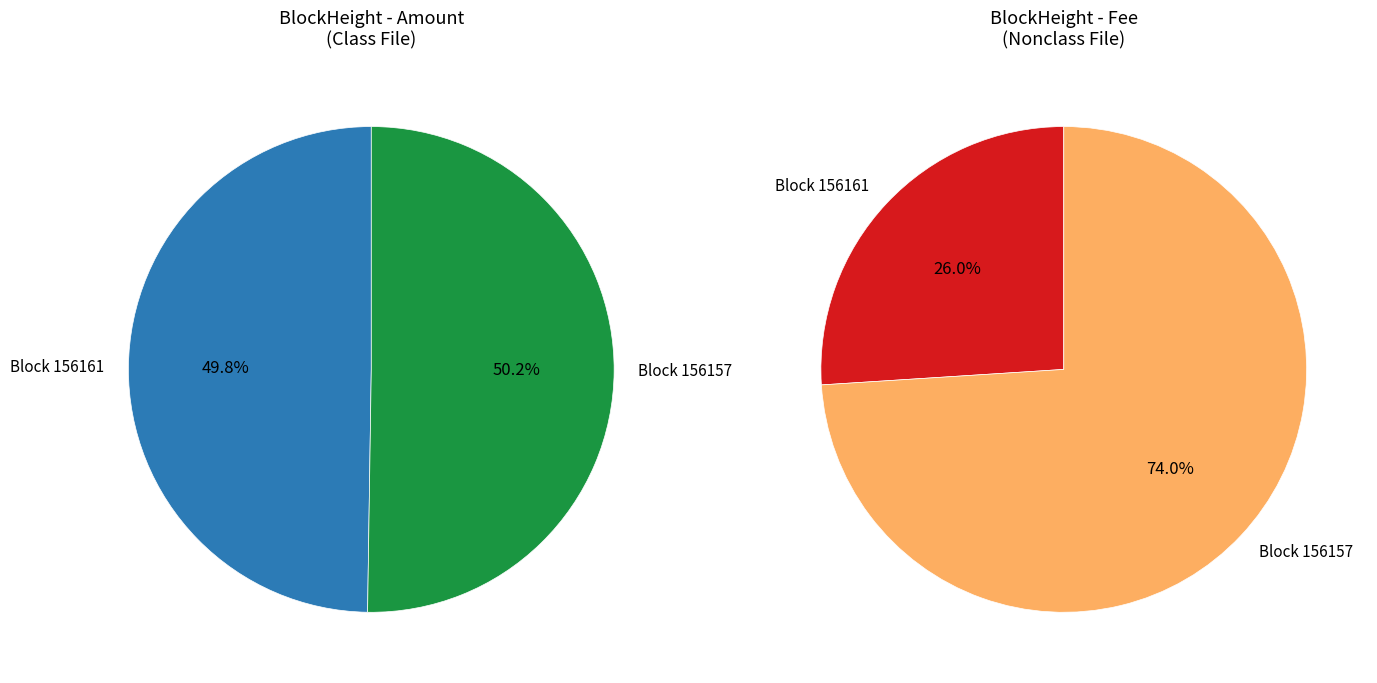

Count the number of slices in the pie.

2